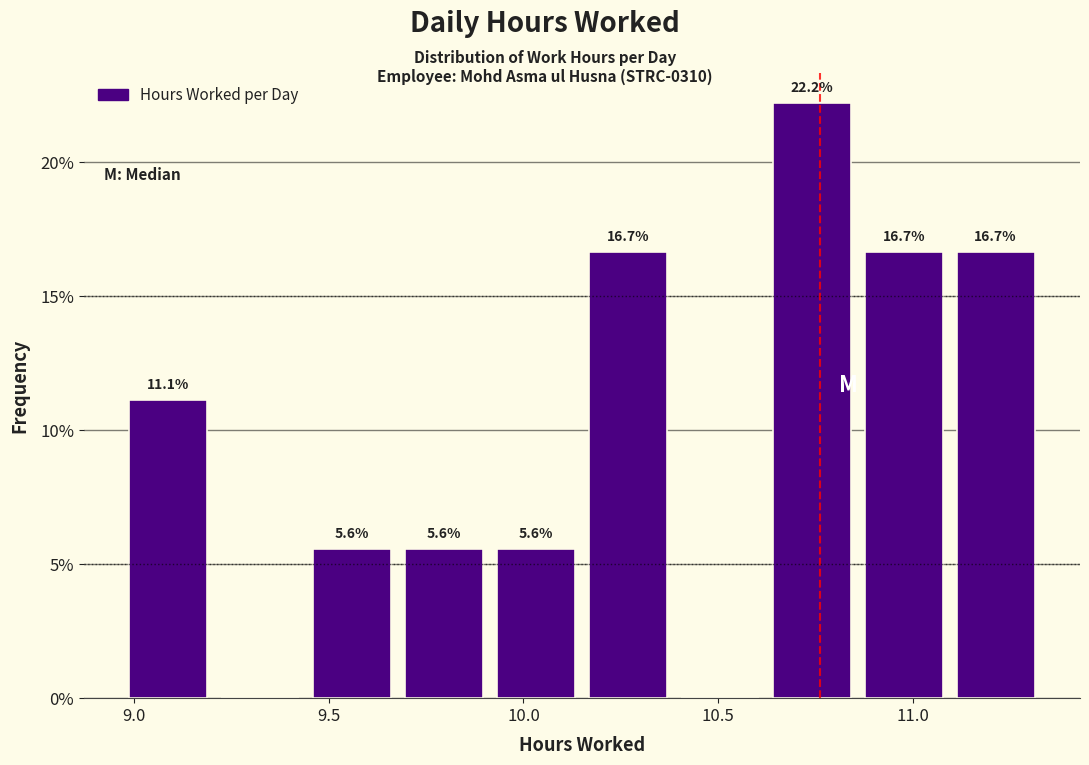

Over which range of the x-axis is the bar tallest?

10.60 to 10.85